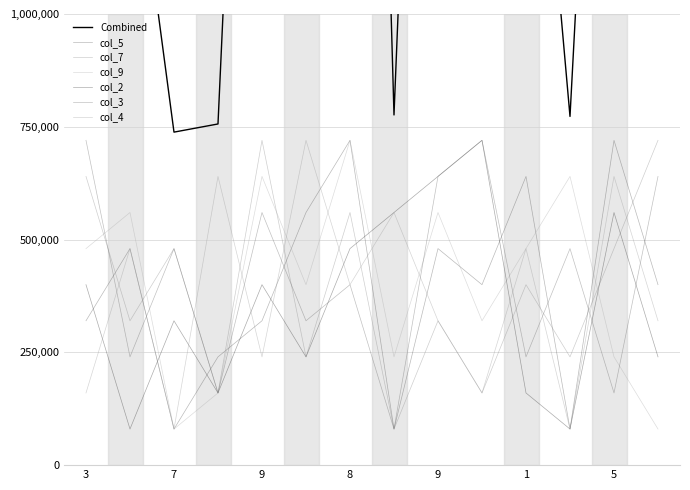

True or false: col_9 and col_3 intersect in this chart.

True